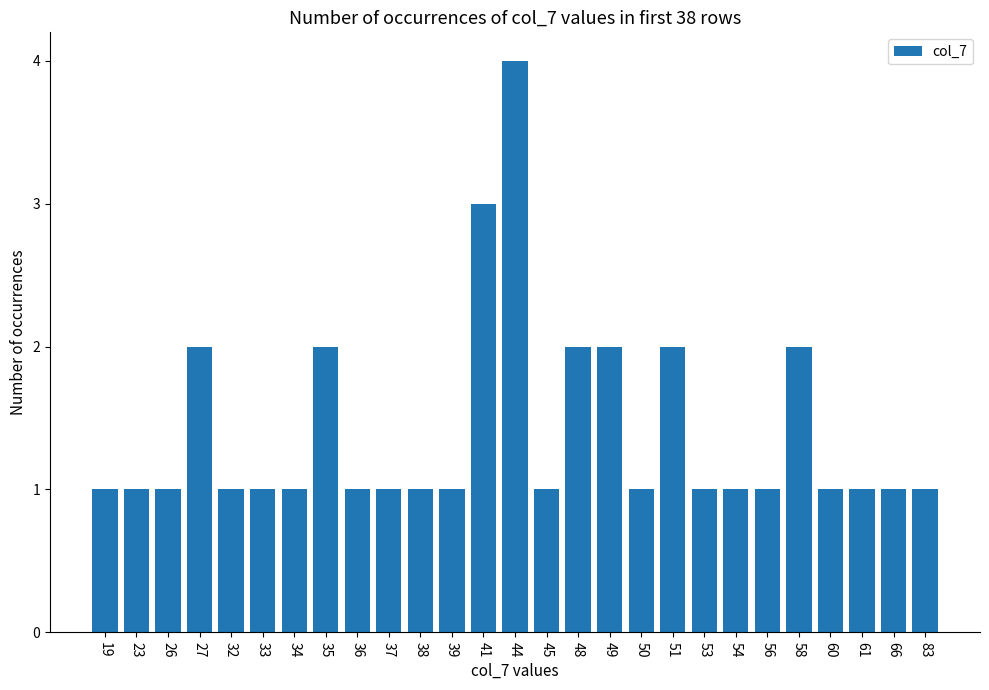

What is the difference between the maximum and minimum values?

3